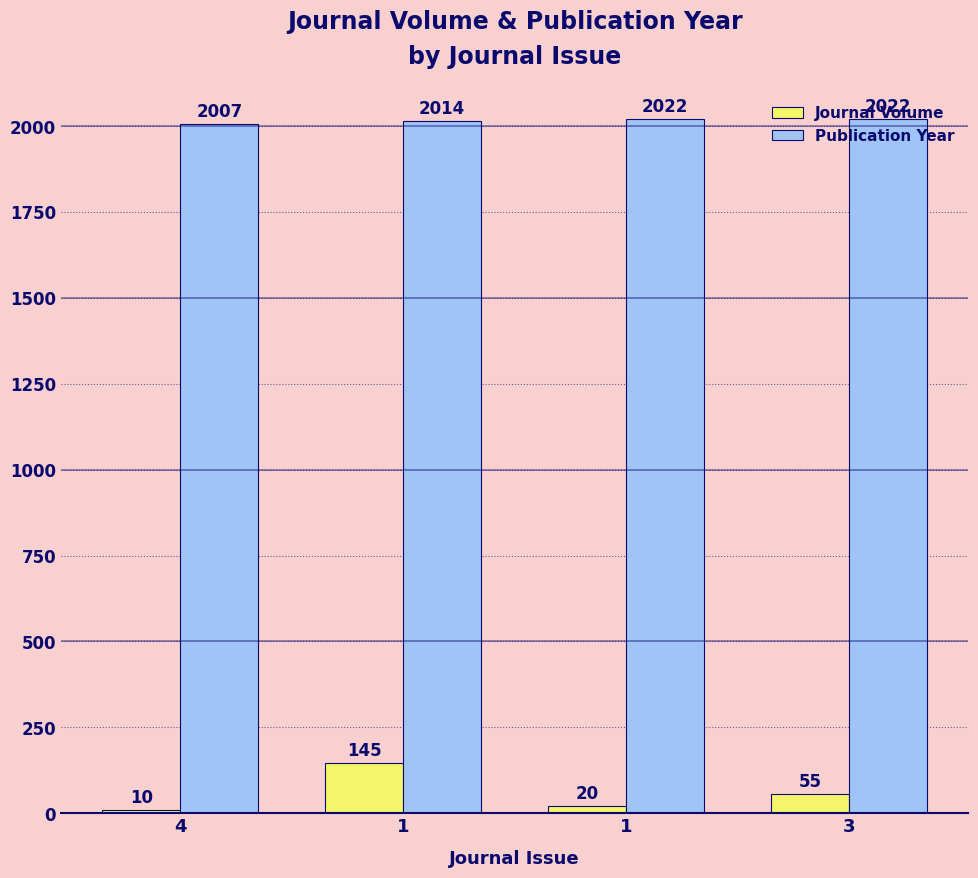

How many bars are there in each group?

2